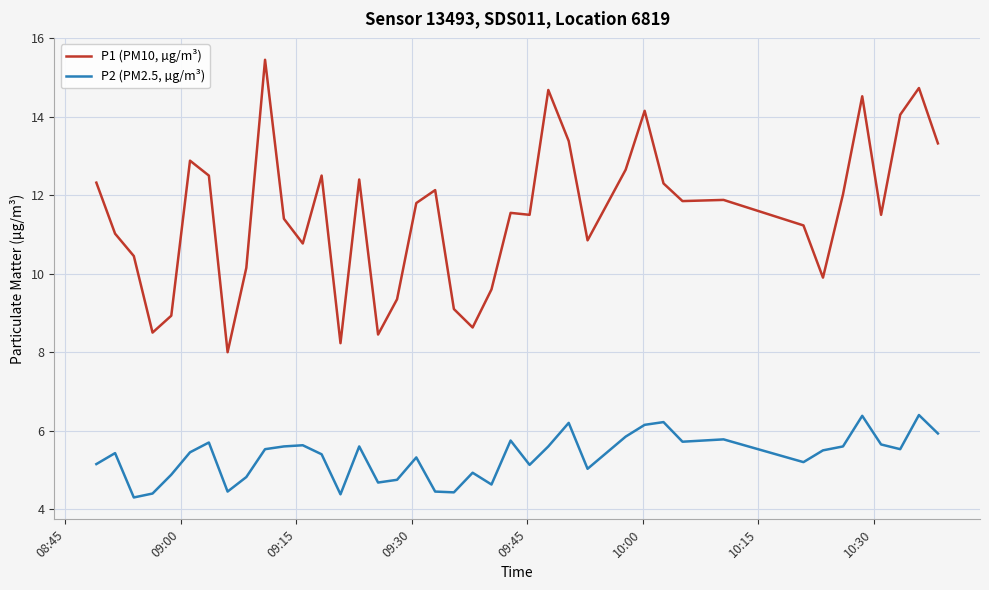

Which series has the largest total across all categories?

P1 (PM10, µg/m³)